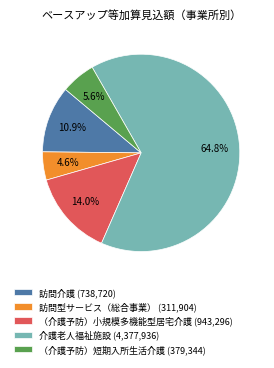

Is there any slice that represents more than half of the pie?

Yes